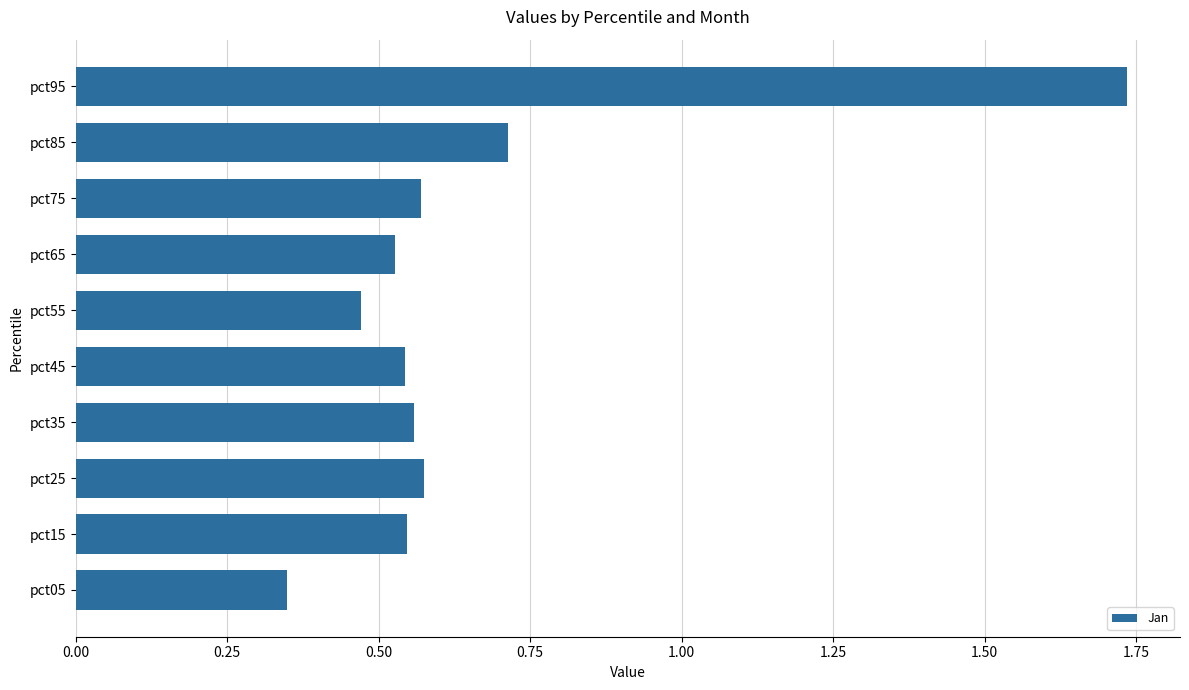

Between pct55 and pct35, which is larger?

pct35